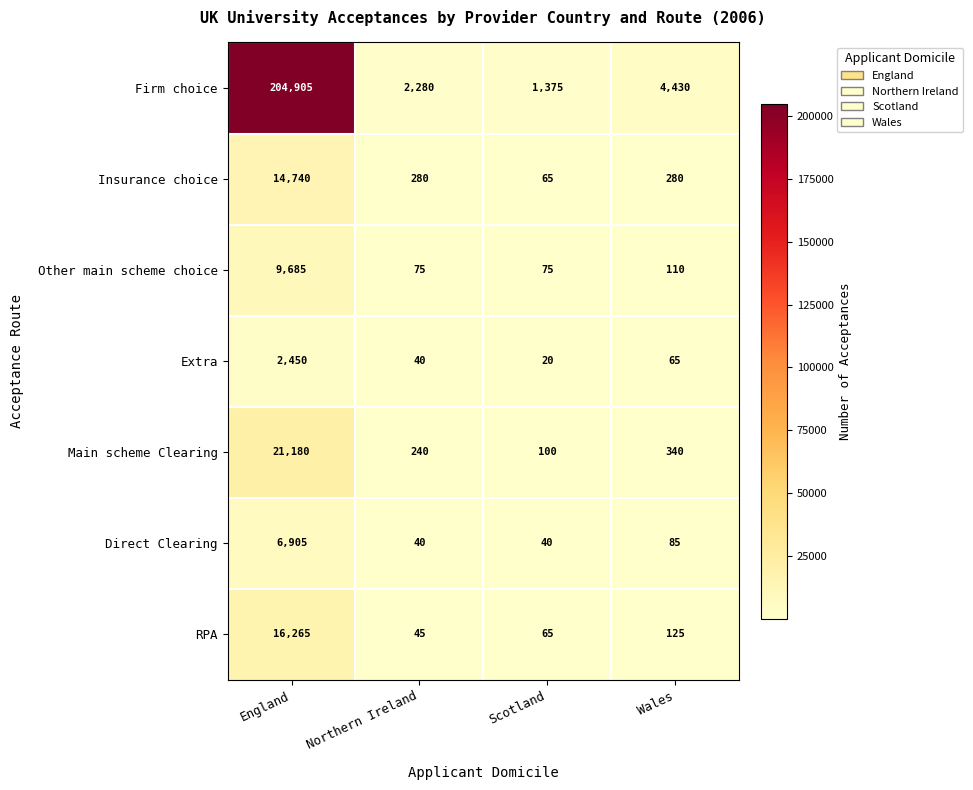

The value of Insurance choice at England is 14740. True or false?

True